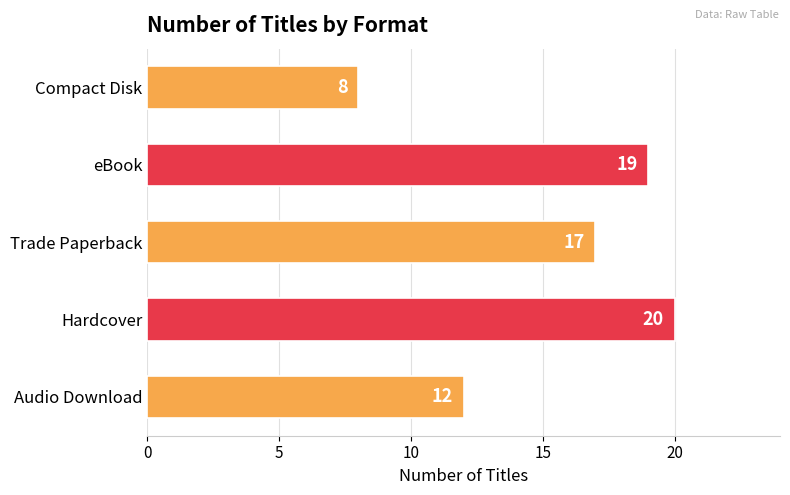

How many bars are there in total?

5